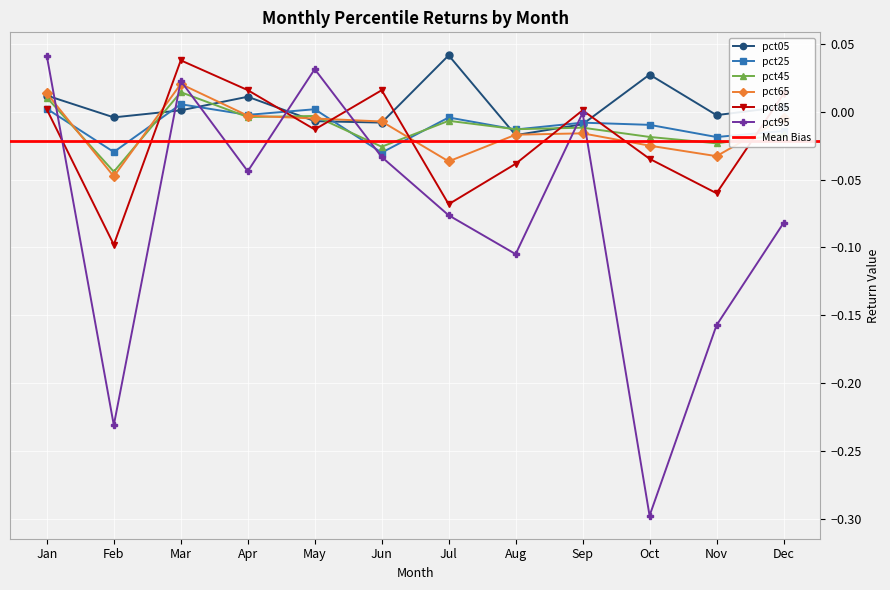

The value of pct05 at Oct is 0.0. True or false?

True